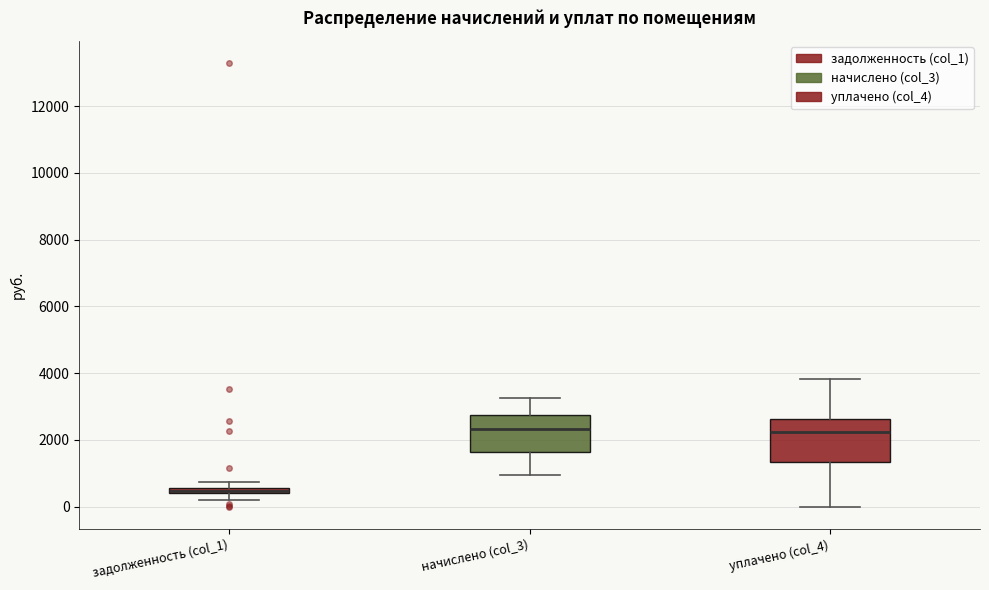

Which box has the lowest median line?

задолженность (col_1)